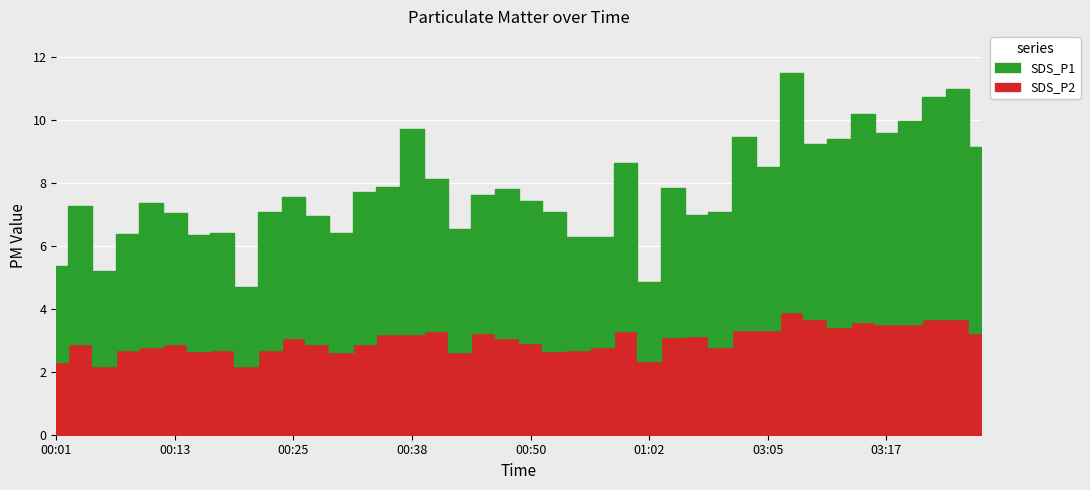

Which series has the largest total across all categories?

SDS_P1